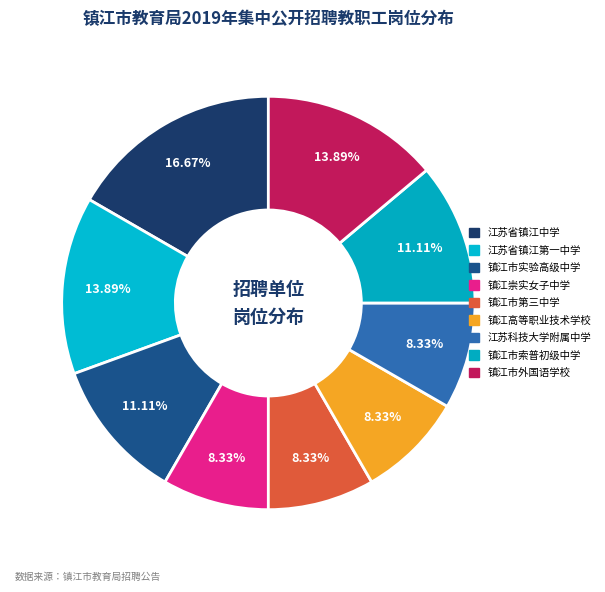

Is there any slice that represents more than half of the pie?

No